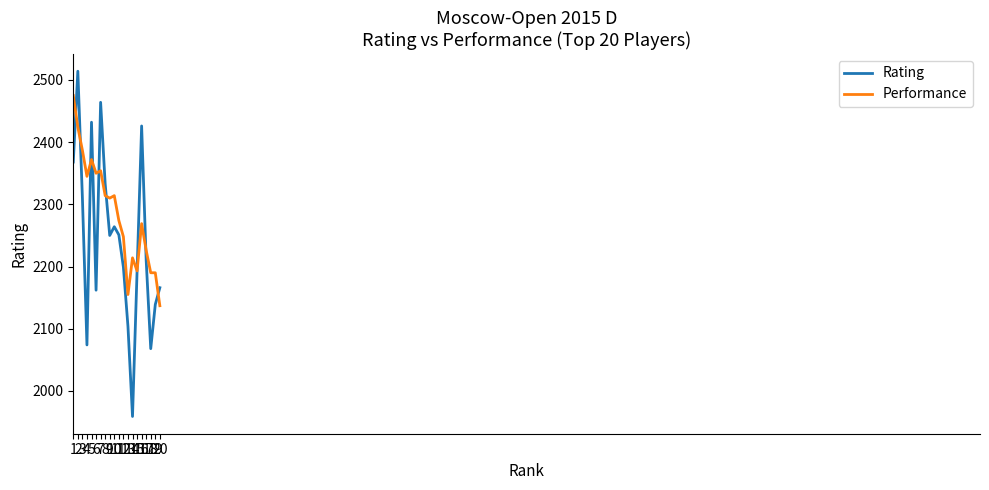

What is the difference between the maximum and minimum values in the Performance series?

338